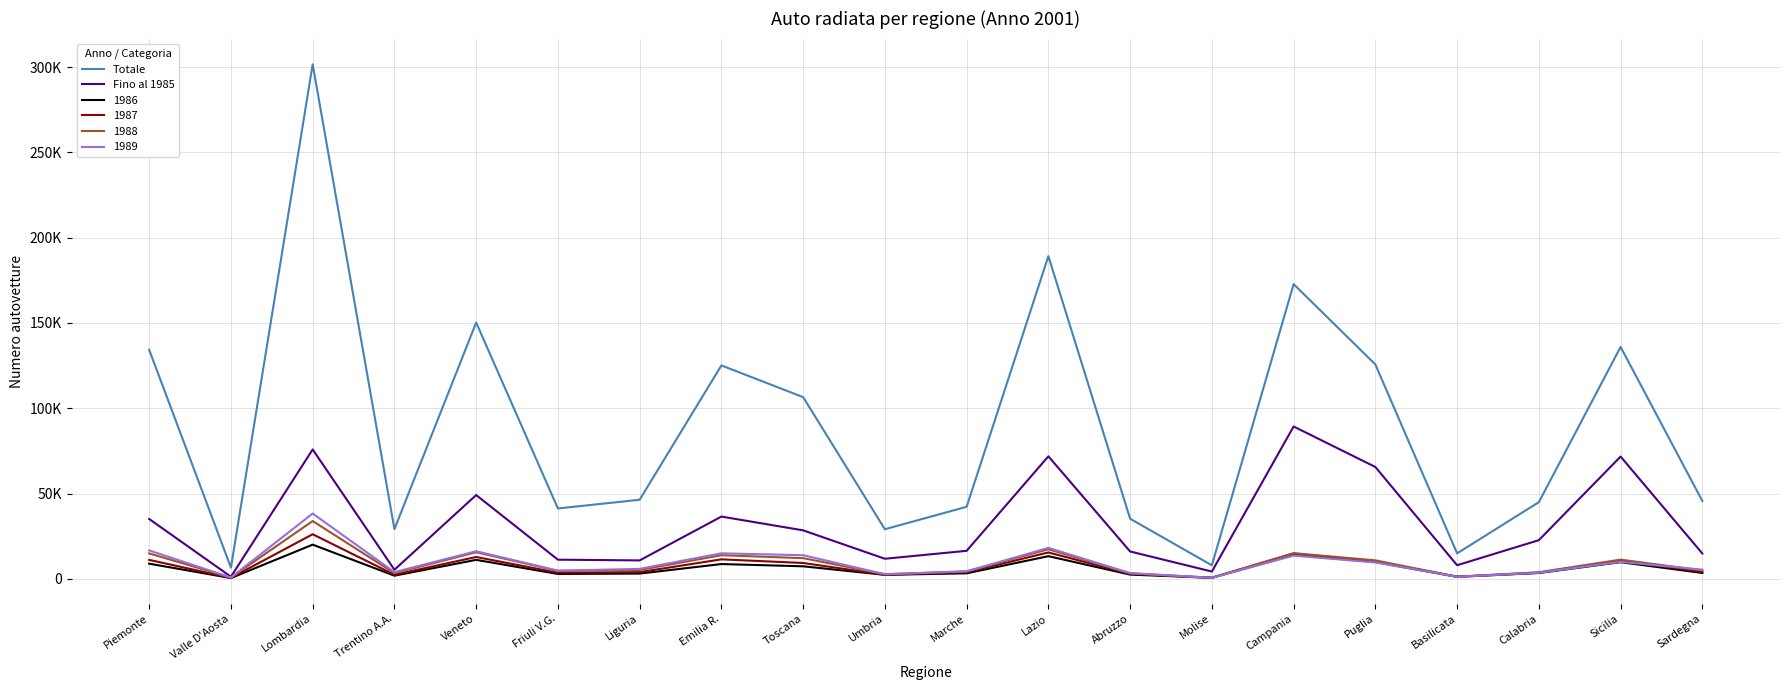

What value does the Fino al 1985 series have at Abruzzo?

16020